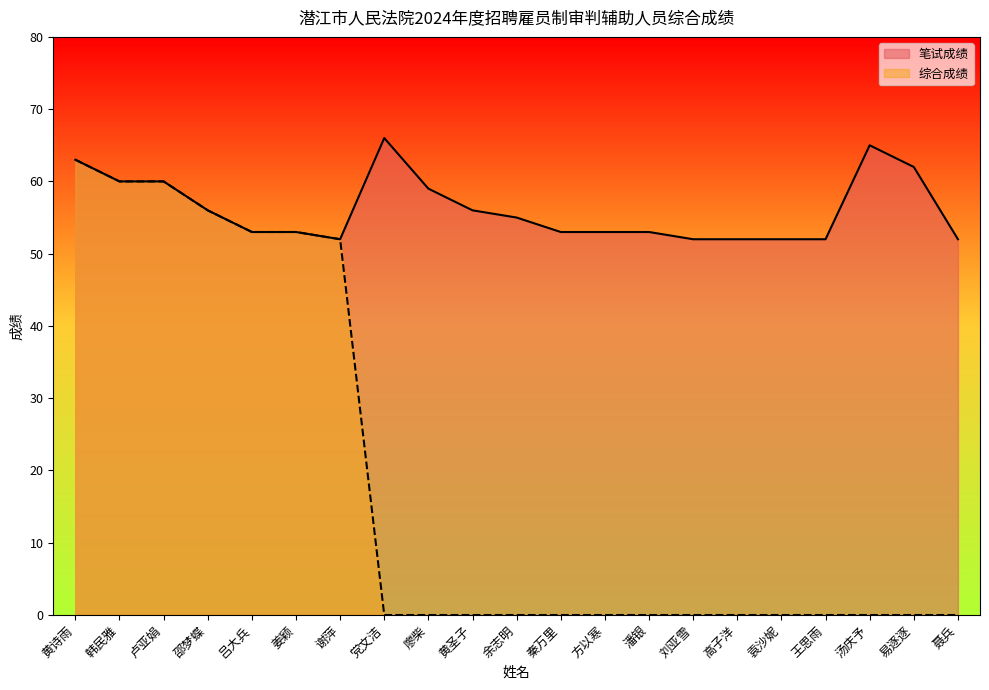

Rank the series by their average value, from highest to lowest.

笔试成绩, 综合成绩